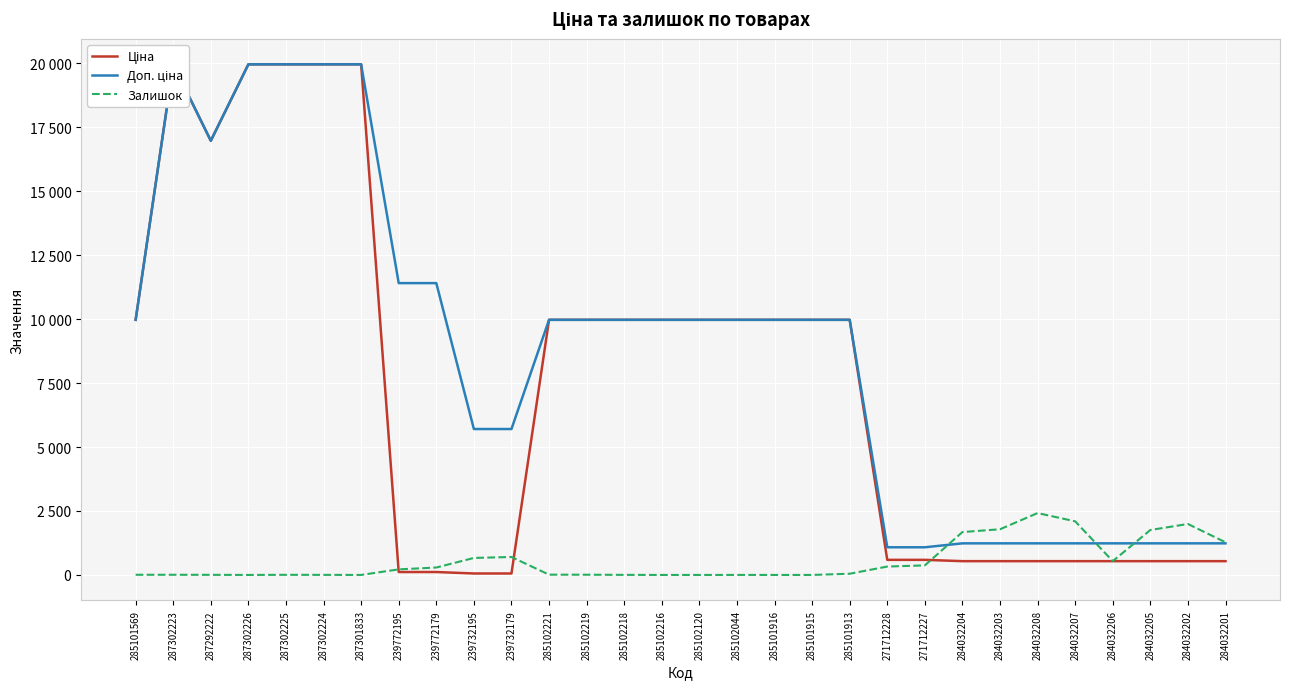

At which label does Доп. ціна first exceed 9974?

285101569